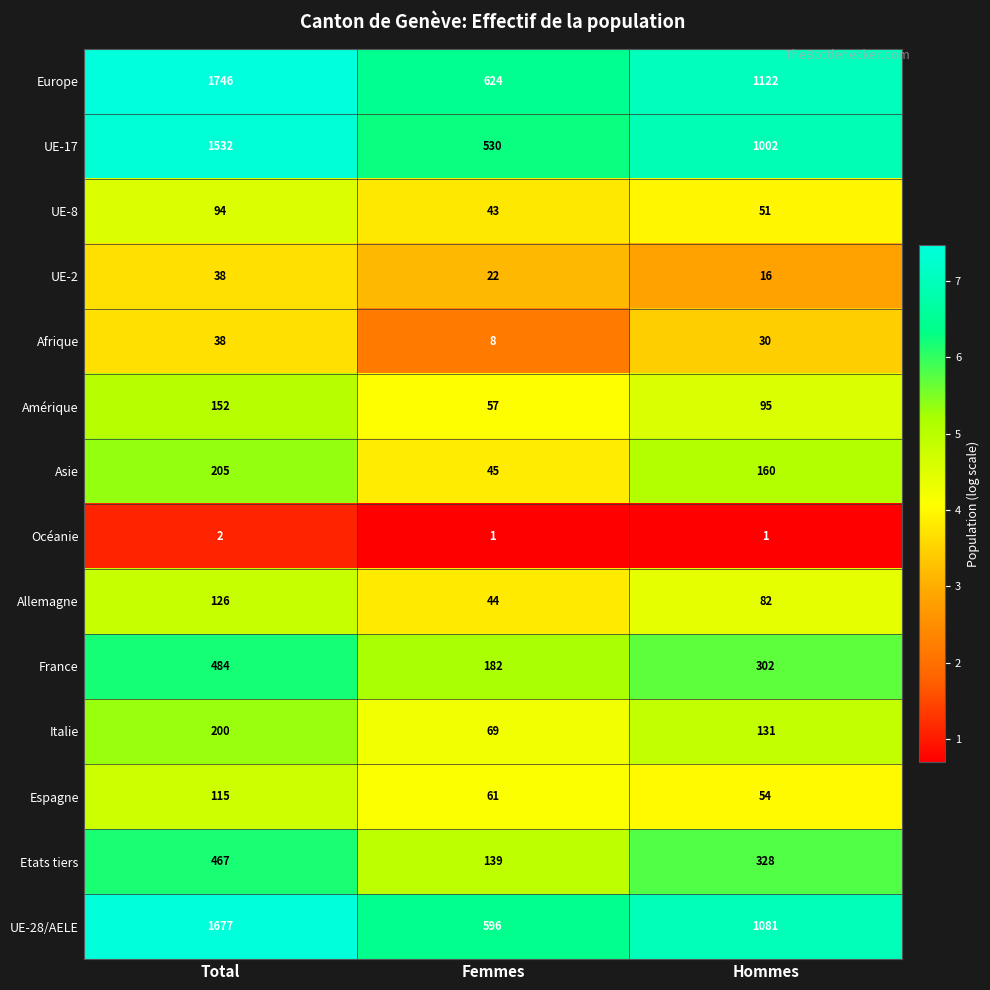

What is the maximum value for Italie?

200